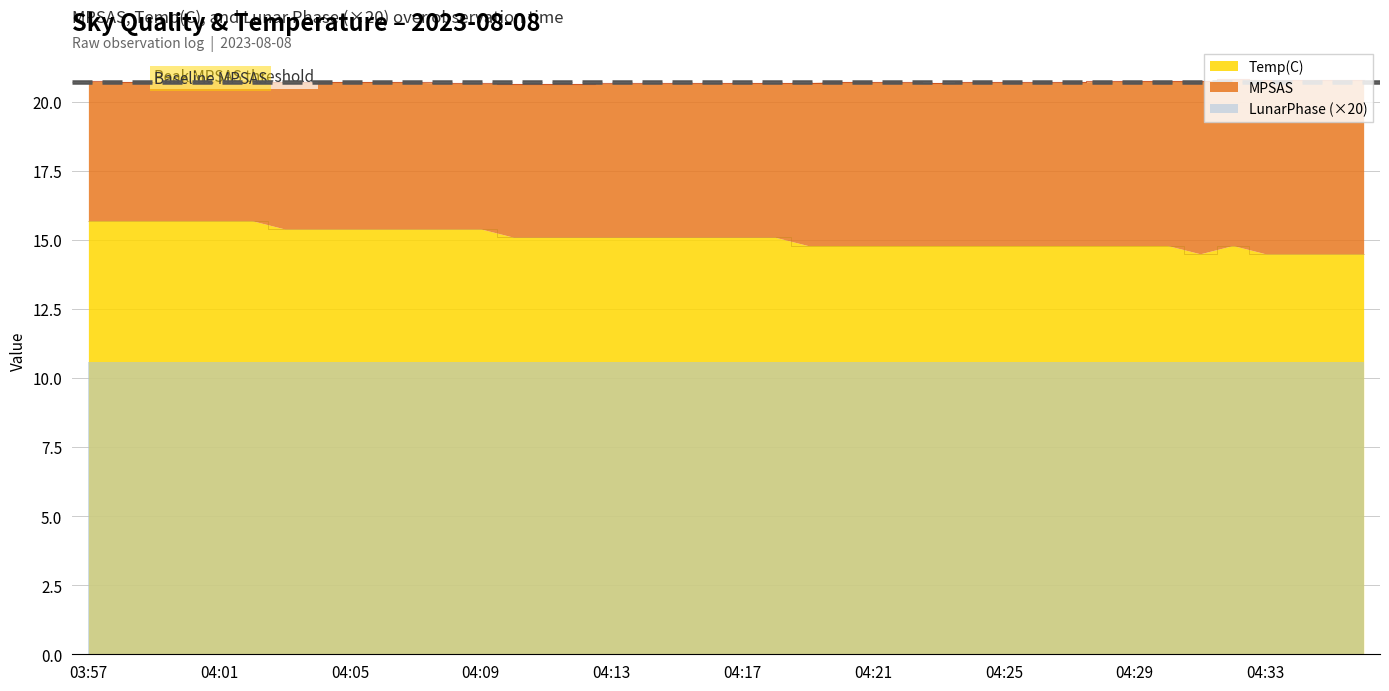

Is it true that Temp(C) equals 14.8 at 04:25?

True